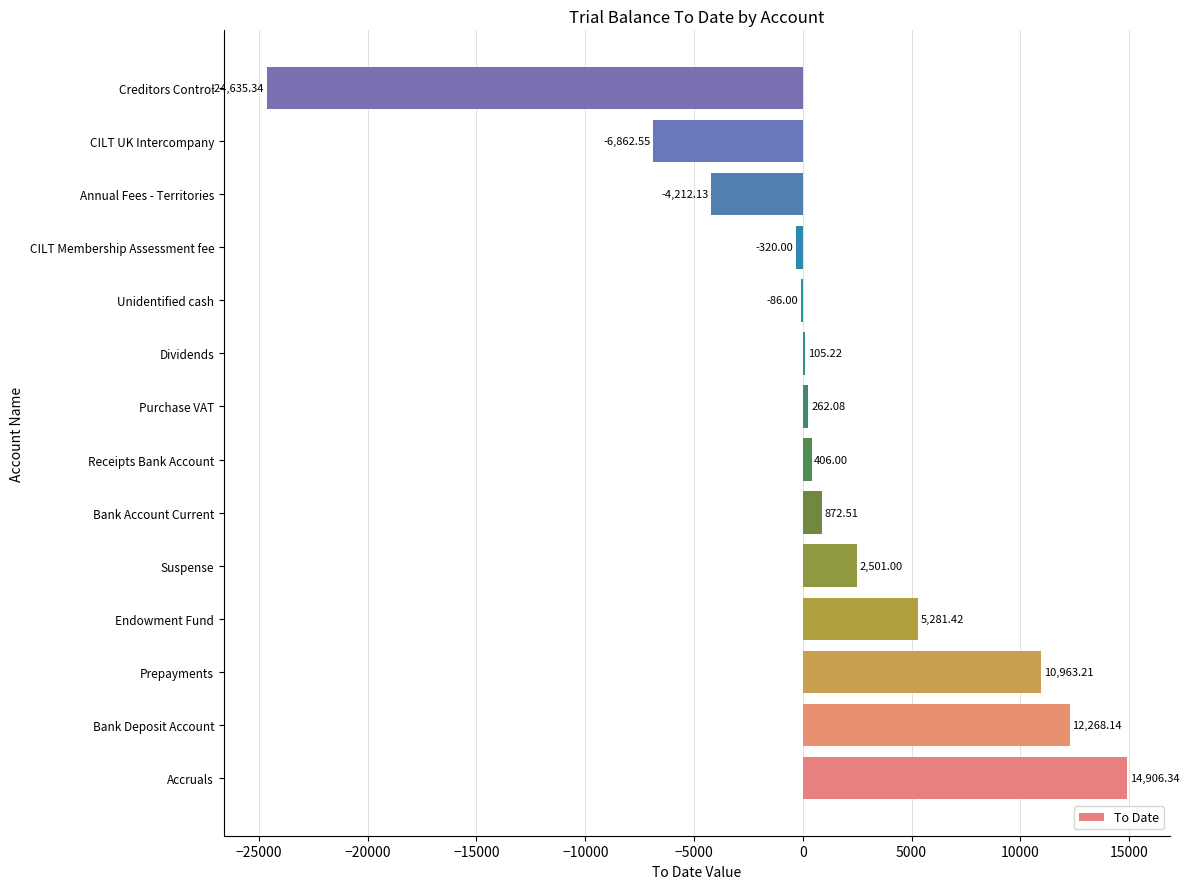

Where is the data nearest to the value -4864?

Annual Fees - Territories